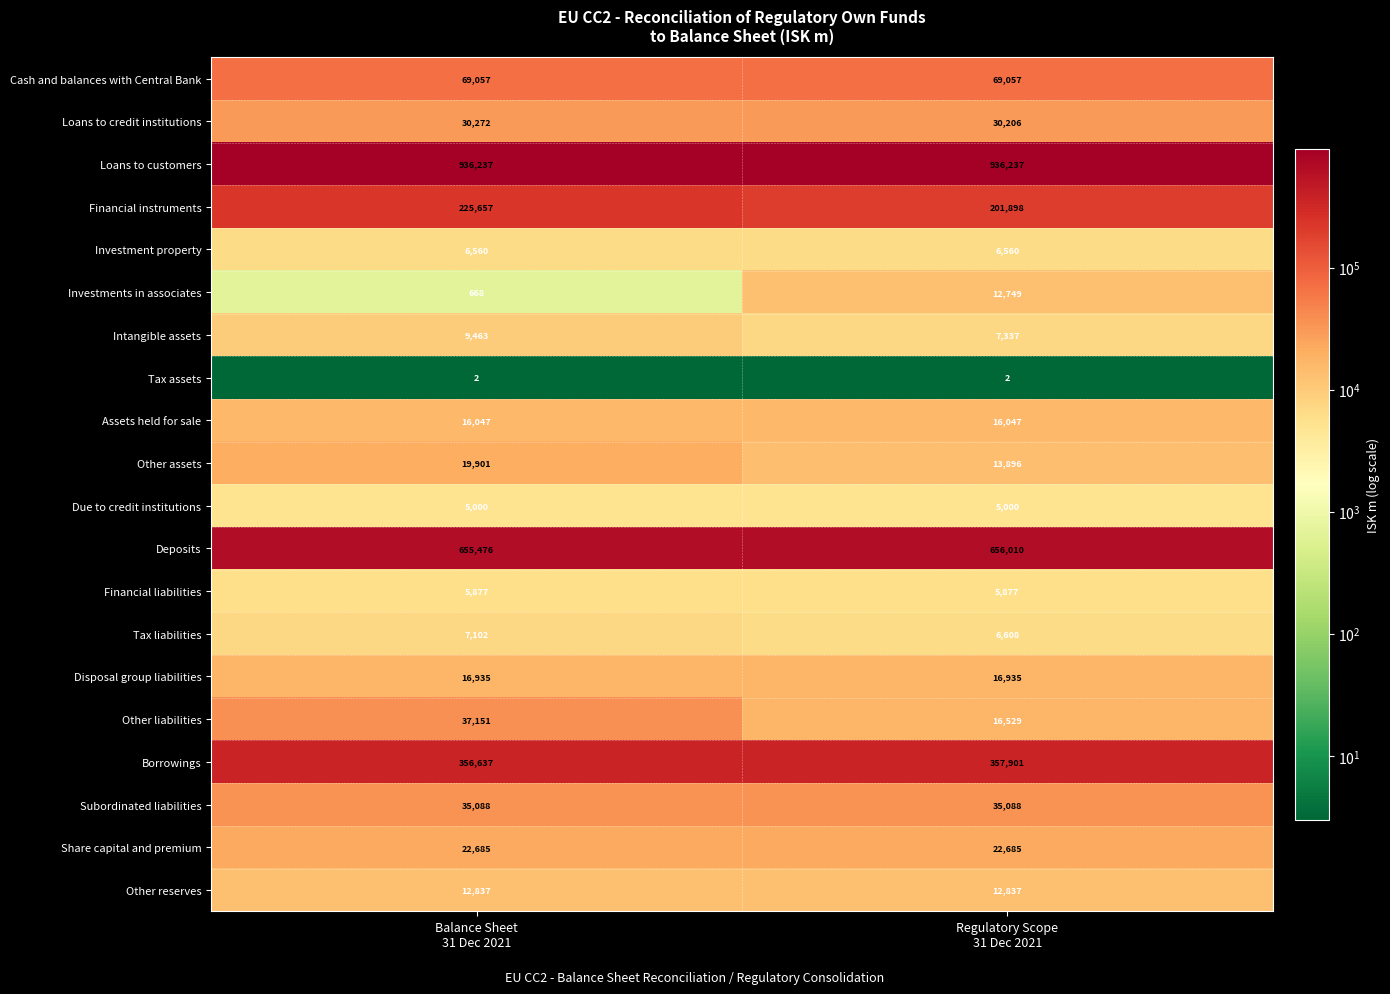

What is the minimum value for Tax liabilities?

6608